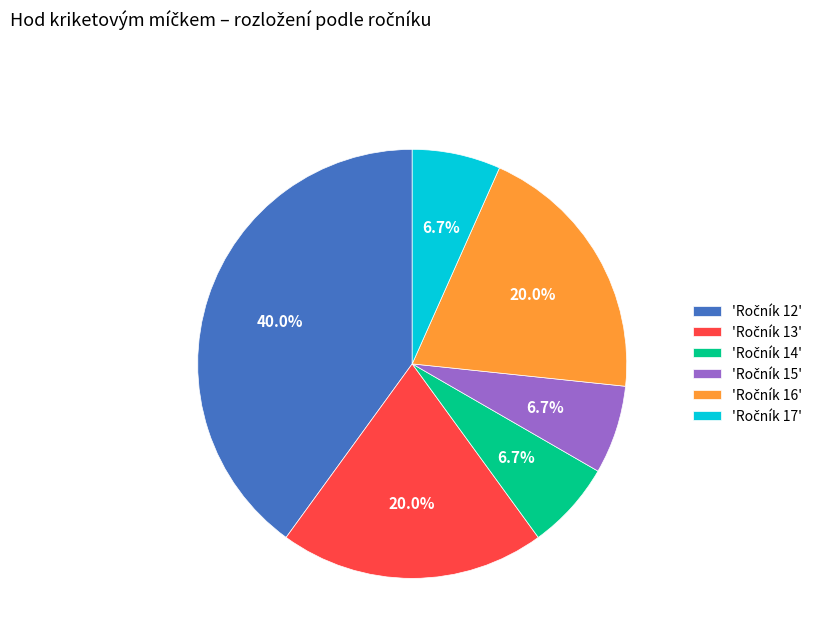

Is there a majority slice in this chart?

No